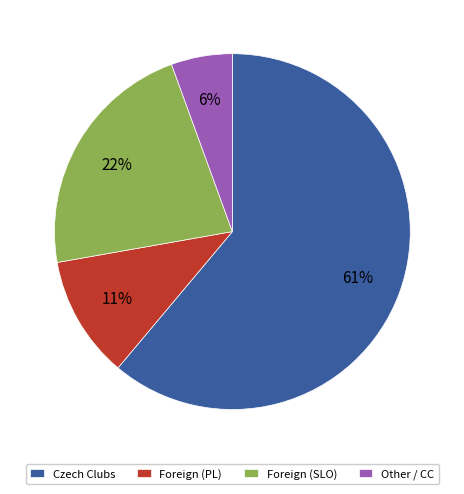

How many segments does this pie chart have?

4